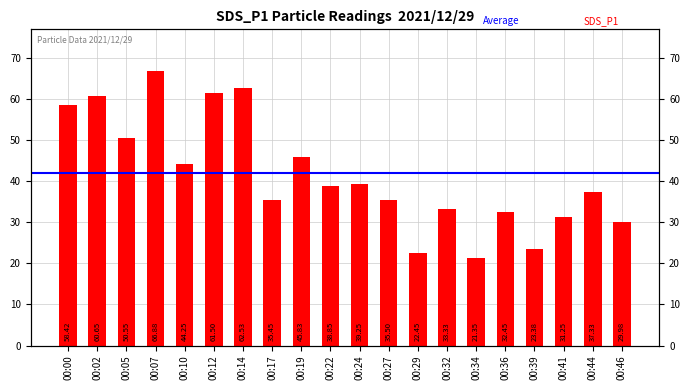

What is the maximum value shown in the chart?

66.9